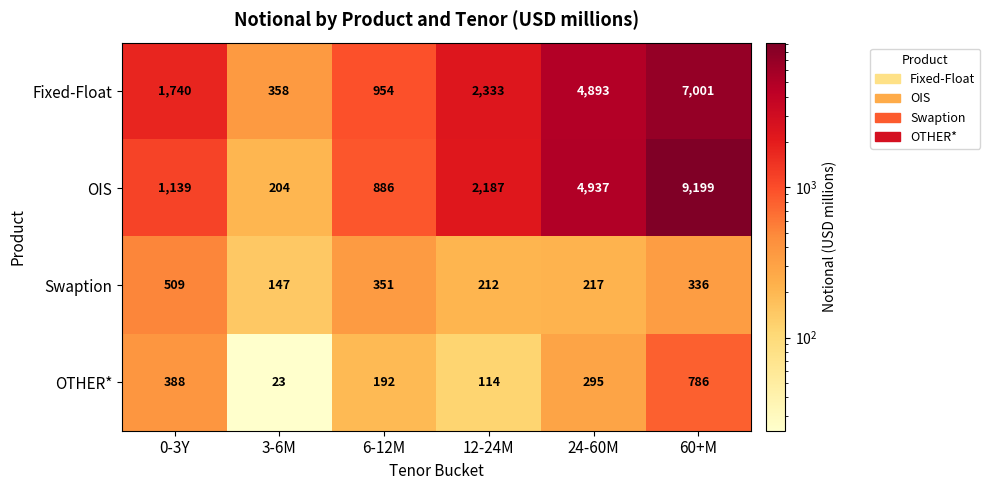

At which label does Swaption first exceed 336?

0-3Y